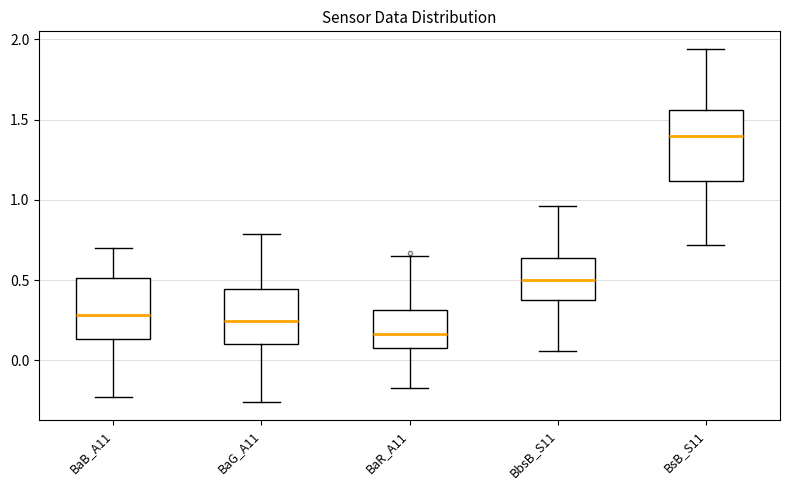

Which box has the lowest median line?

BaR_A11